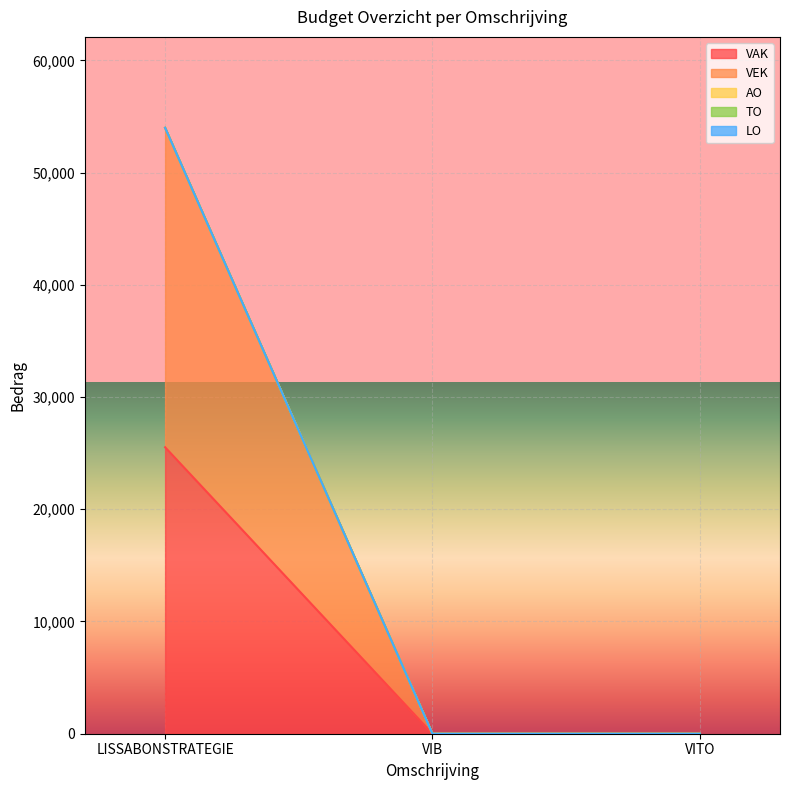

At VIB, list the series in order from largest to smallest.

VAK, VEK, AO, TO, LO